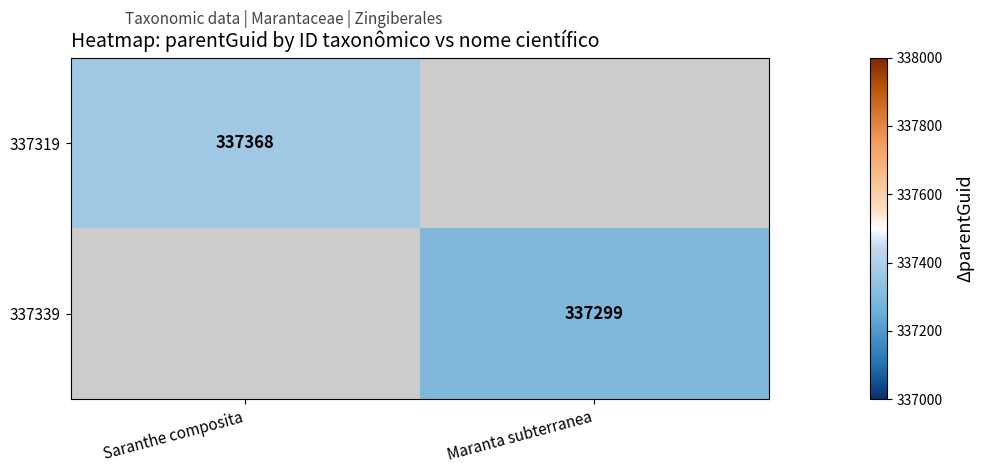

What is the greatest value displayed?

337368.0